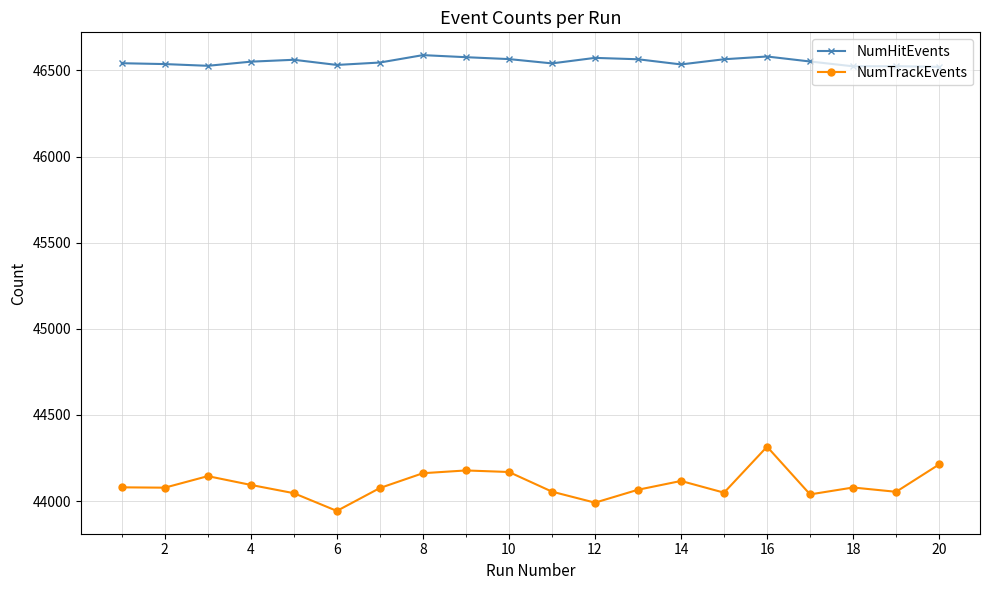

Which series has the widest spread of values?

NumTrackEvents